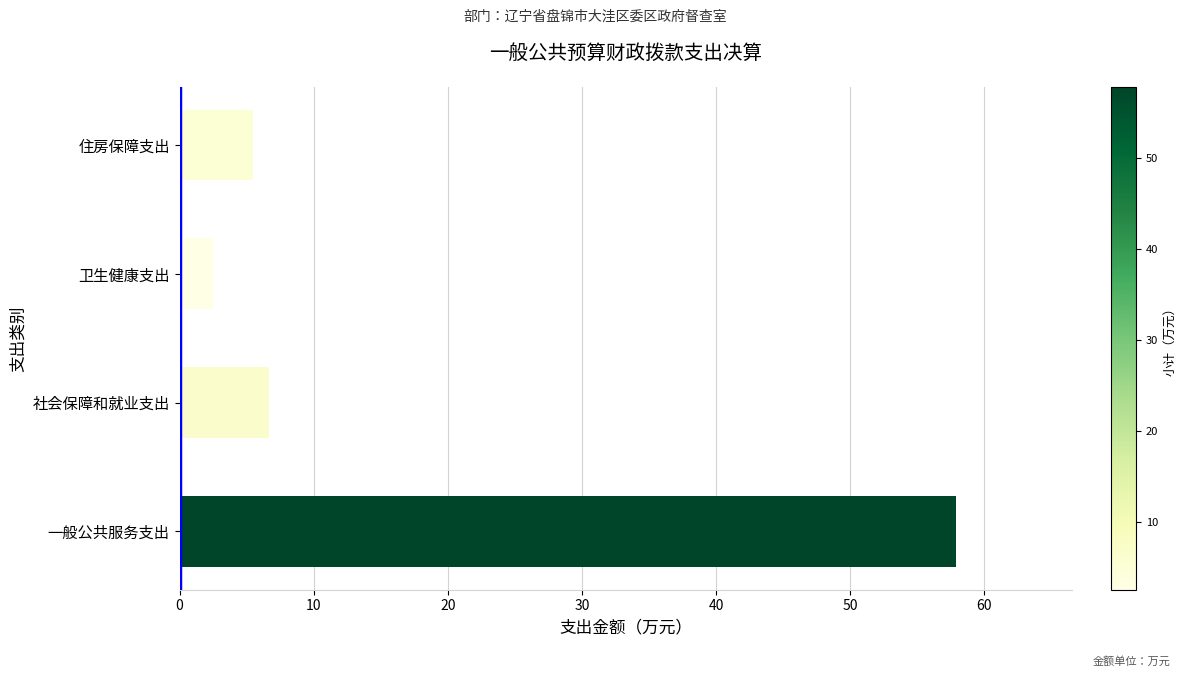

Between 社会保障和就业支出 and 卫生健康支出, which is larger?

社会保障和就业支出